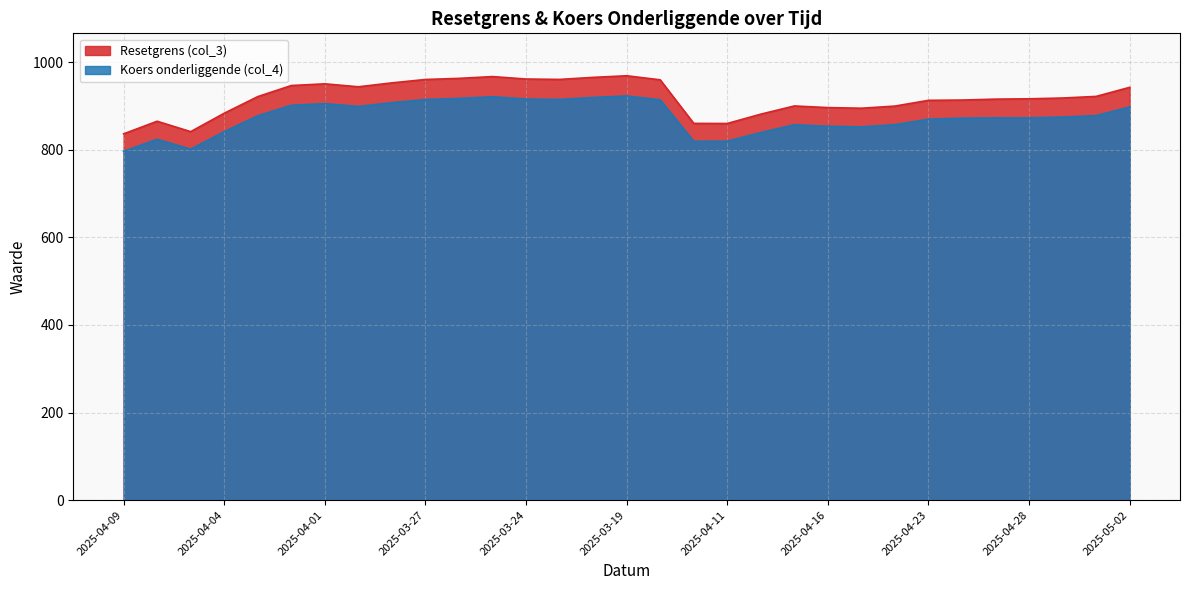

Which series has the largest total across all categories?

Resetgrens (col_3)